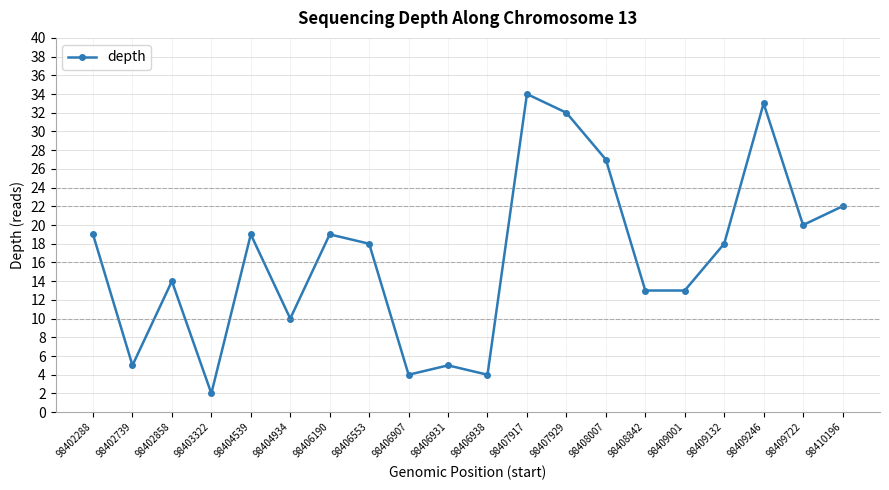

Count the number of data series in this chart.

1